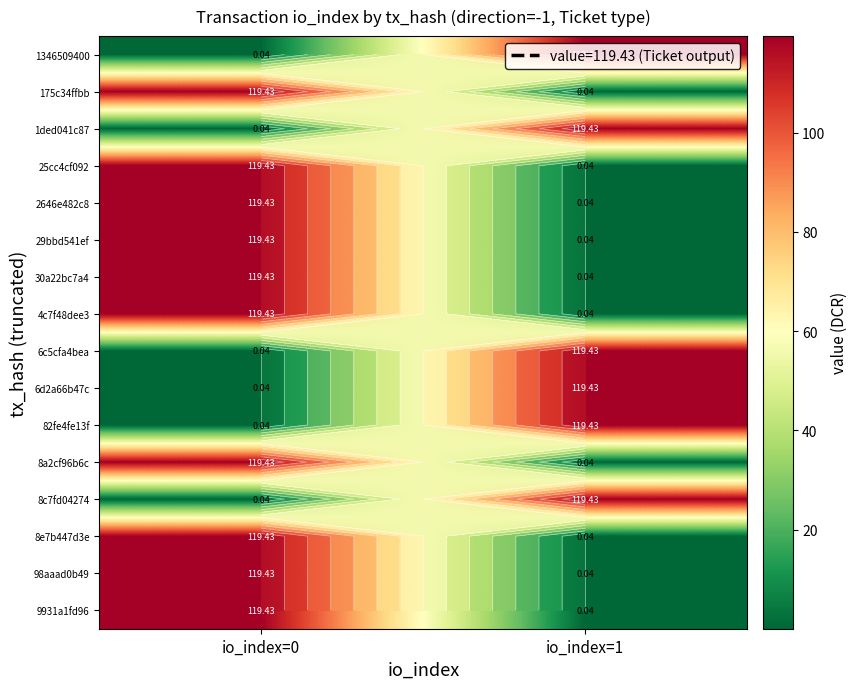

At which category is the sum across all series the highest?

io_index=0